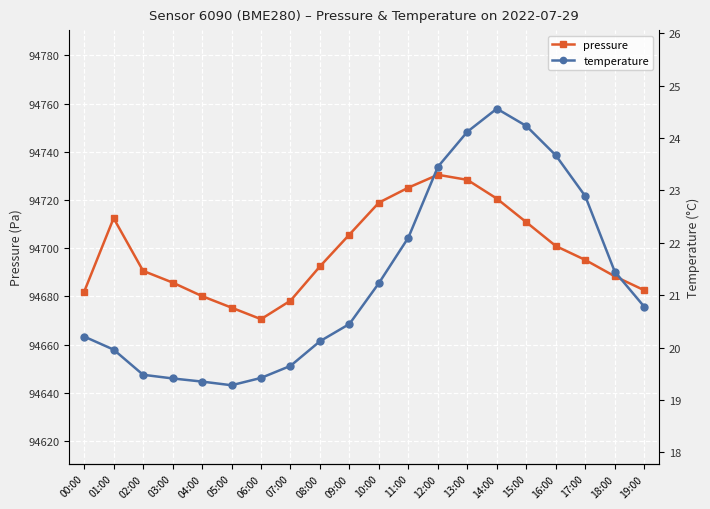

Between 00:00 and 04:00, which series saw the biggest shift?

pressure